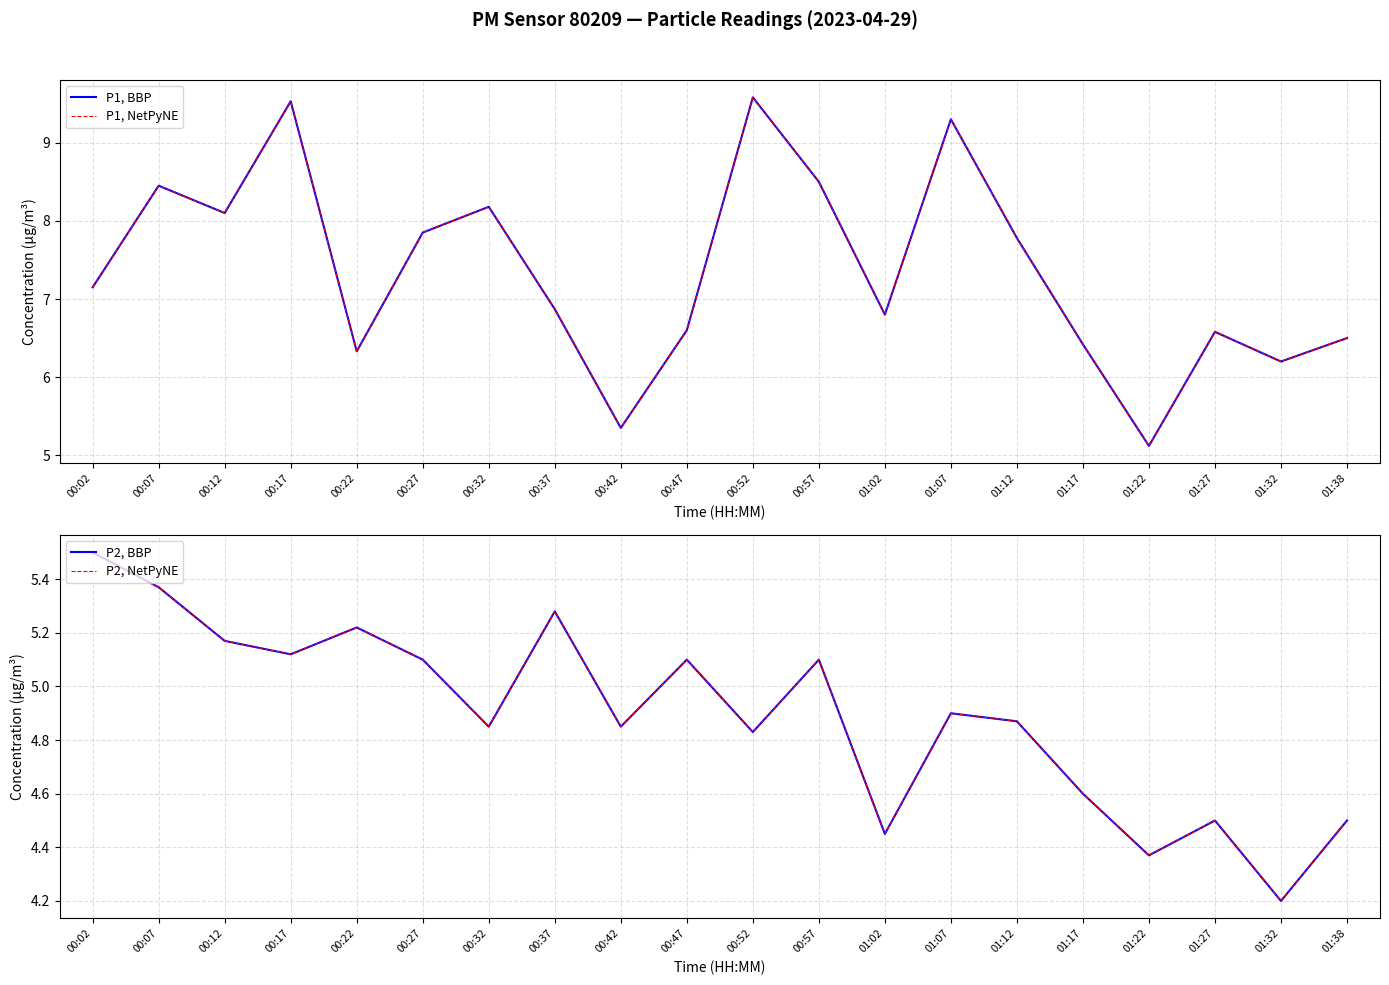

Rank the series at 00:12 from lowest to highest value.

P2, BBP, P2, NetPyNE, P1, BBP, P1, NetPyNE